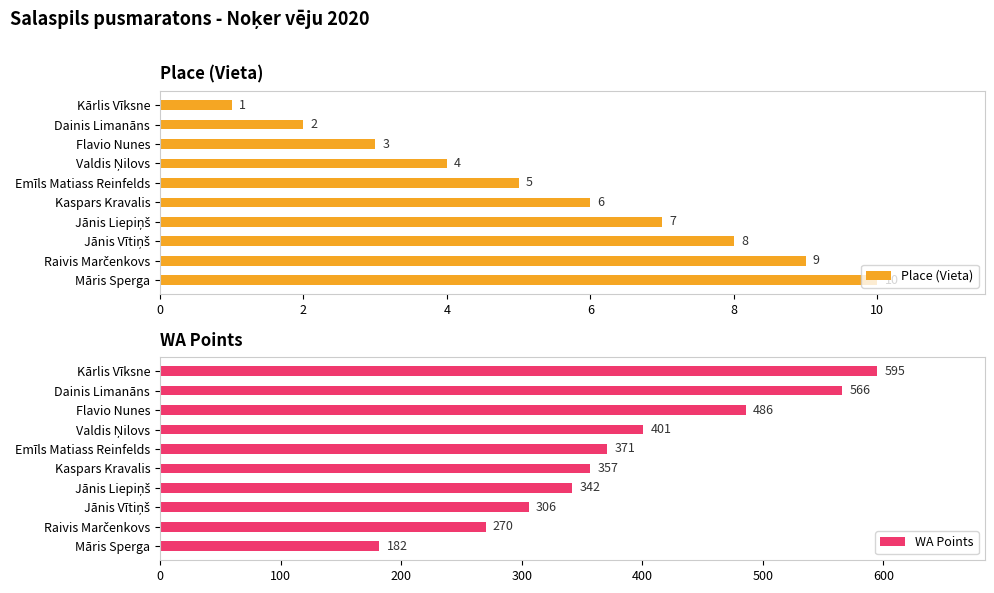

How many bars are there in each group?

2